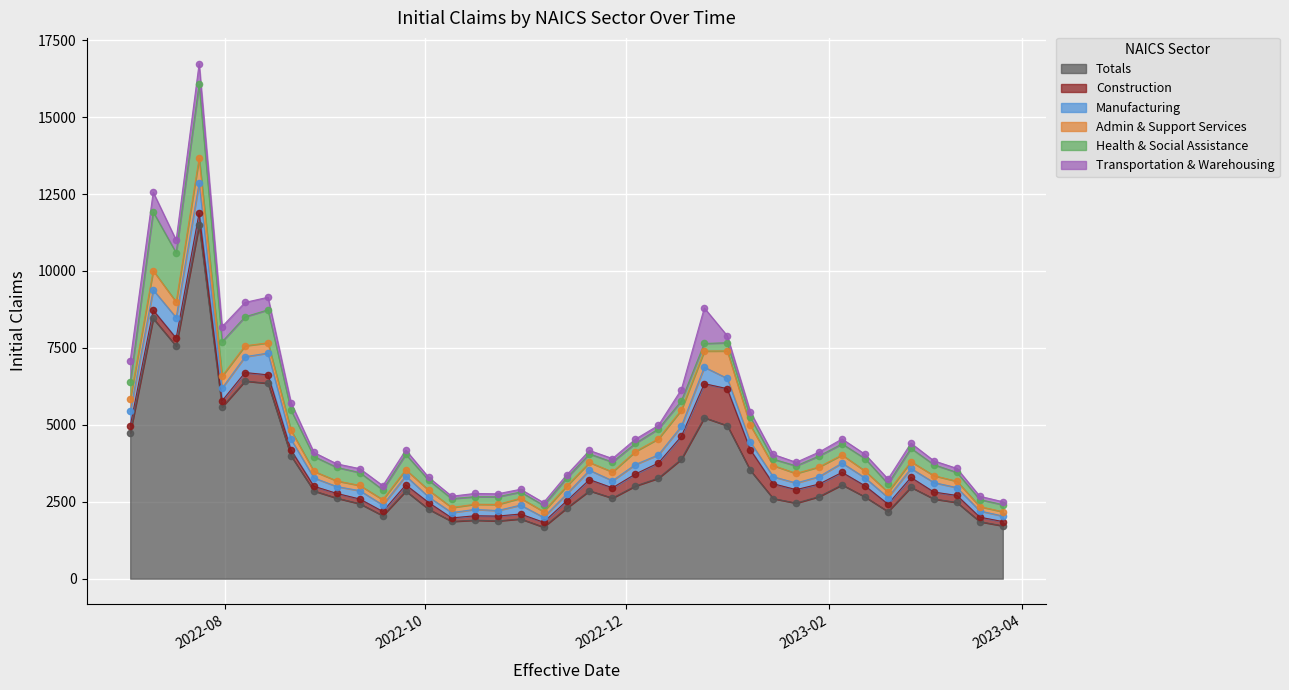

Which series contains the highest Y value?

Totals